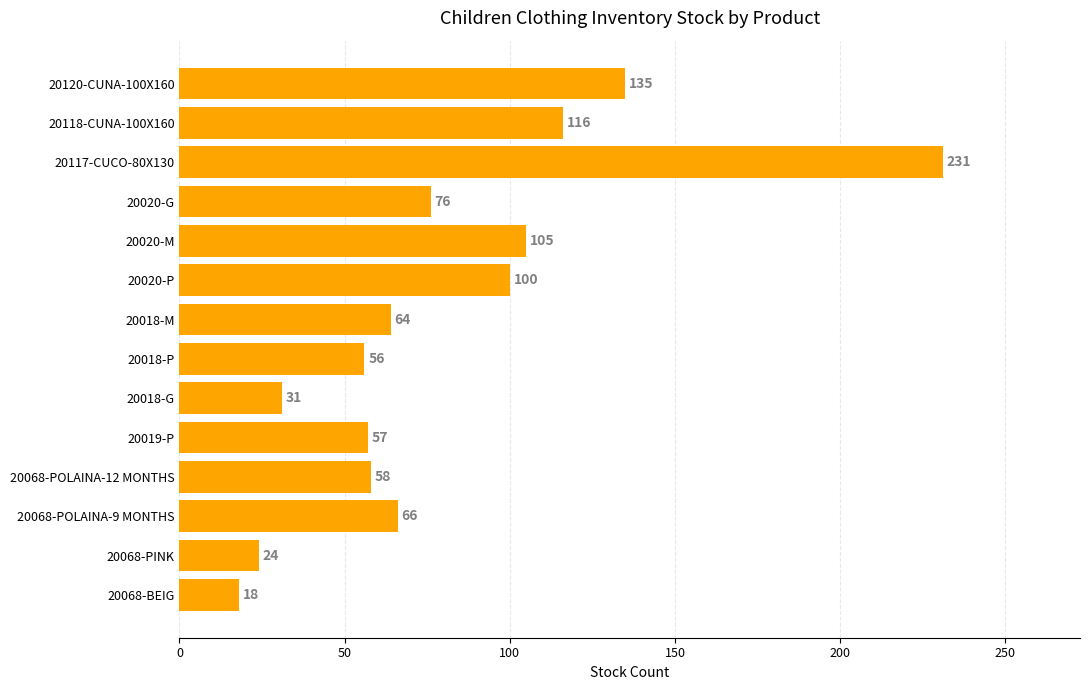

Which category has the highest value across all series?

20117-CUCO-80X130